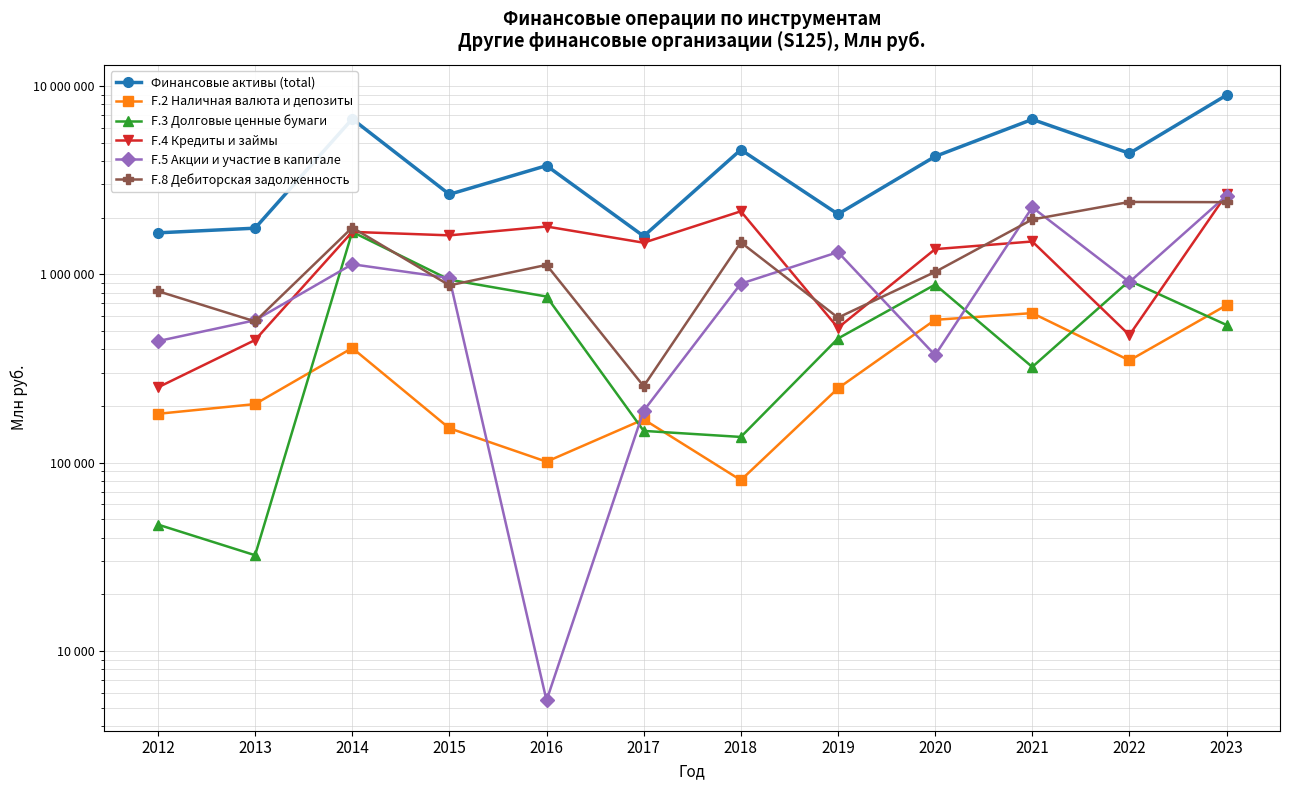

In Финансовые активы (total), how many points are higher than both neighbors (excluding endpoints)?

4